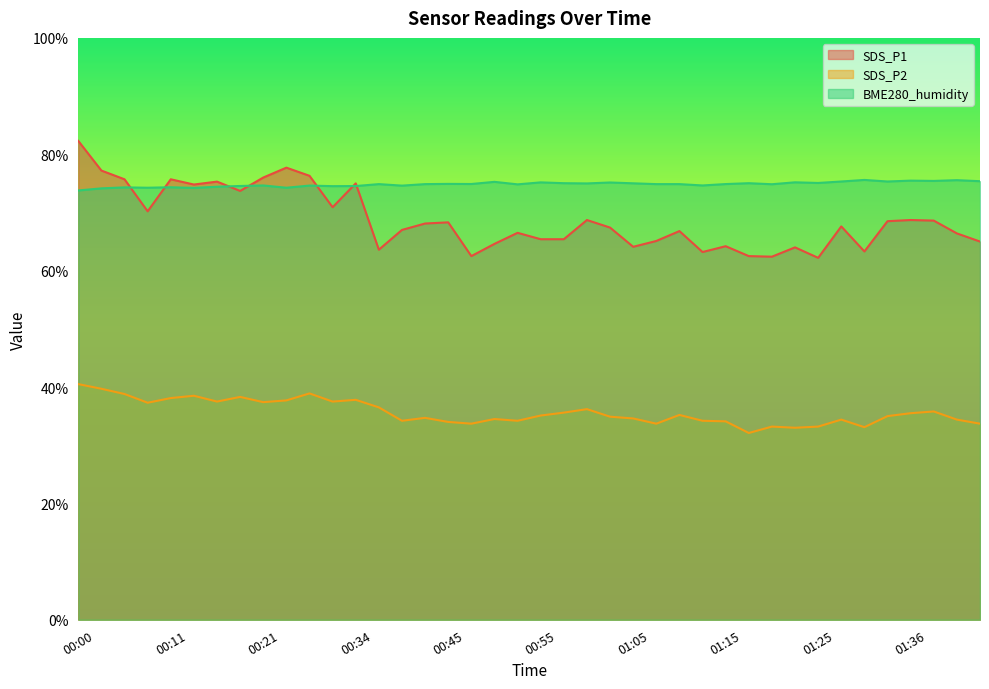

Between 00:00 and 01:23, which series saw the biggest shift?

SDS_P1